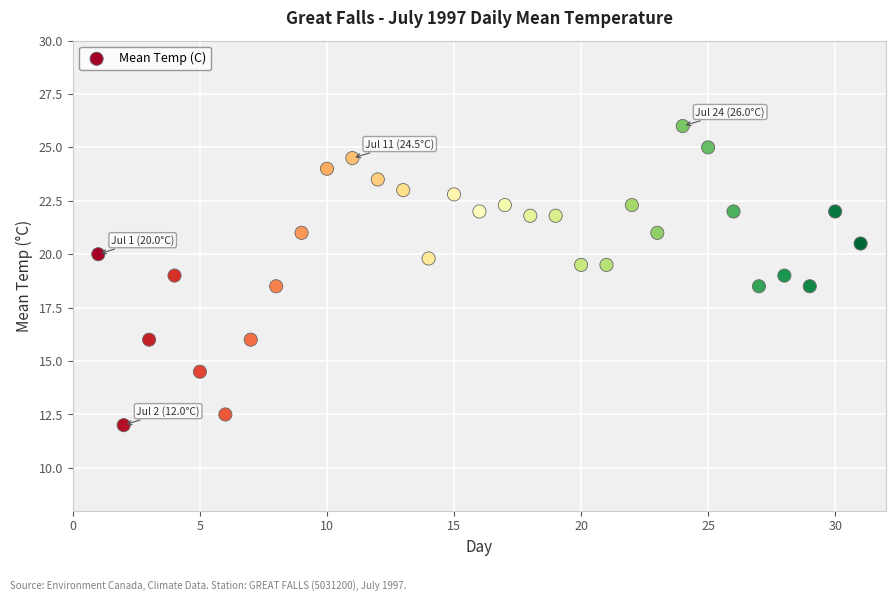

What is the range of Y values (max minus min)?

14.0